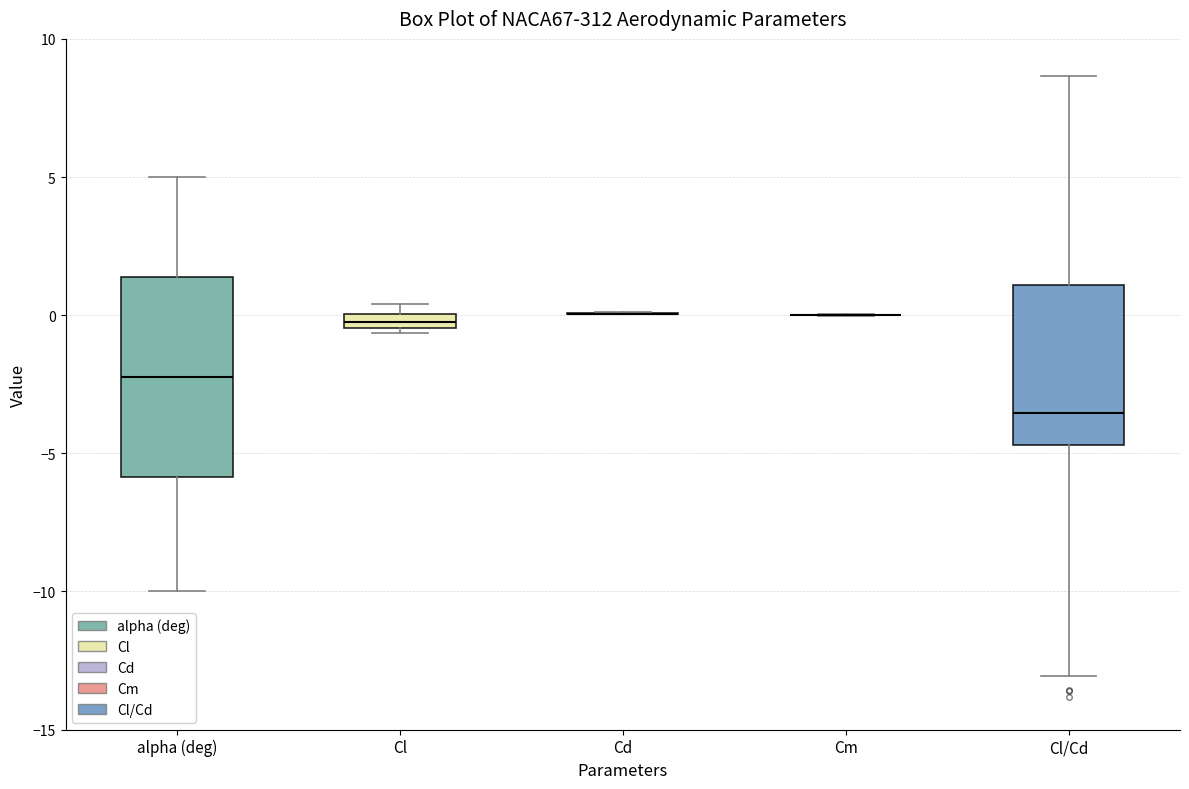

Where is the lower edge of the box for Cl on the y-axis? The values are not printed on the chart, so give them approximately, as read against the axis.

-0.5